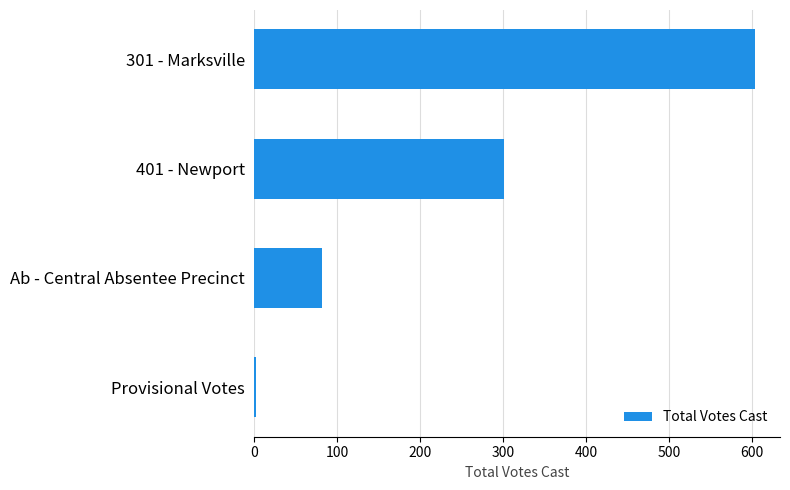

What is the label of the 3rd bar from the bottom?

401 - Newport